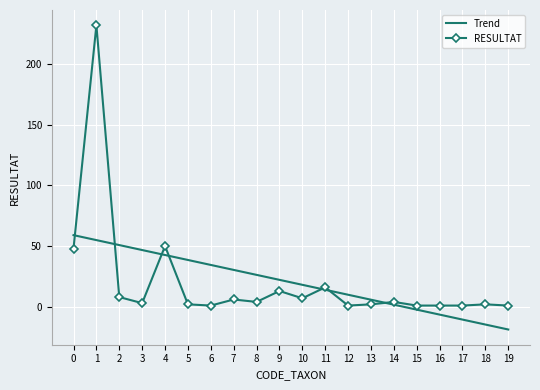

What is the difference between the second highest and second lowest values in the RESULTAT series?

49.0